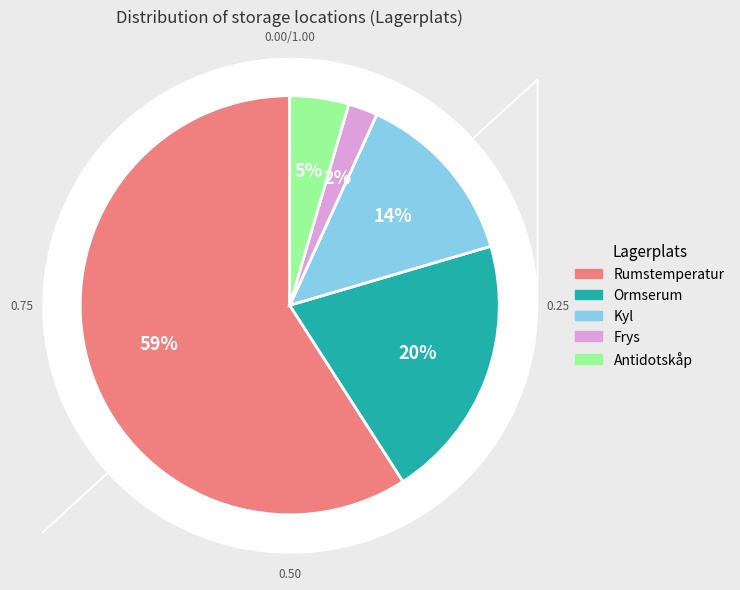

To the nearest percent, what is the difference between the Frys and Rumstemperatur slice percentages?

57%